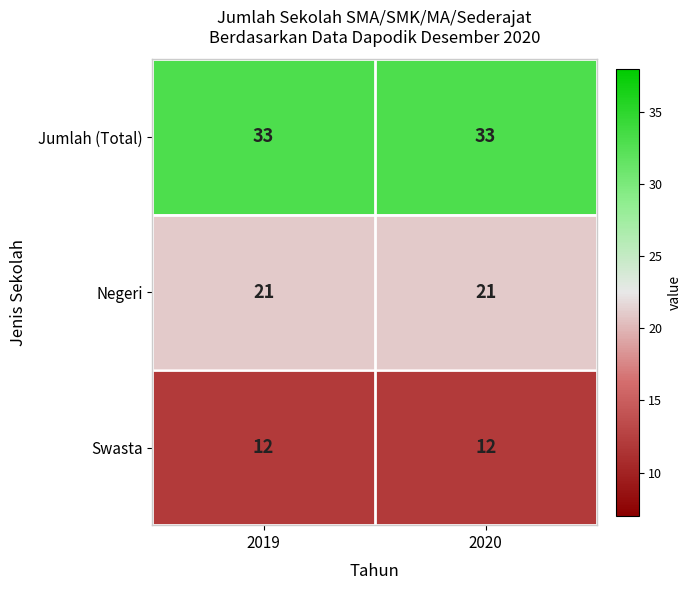

What is the spread (max minus min) of values at 2020?

21